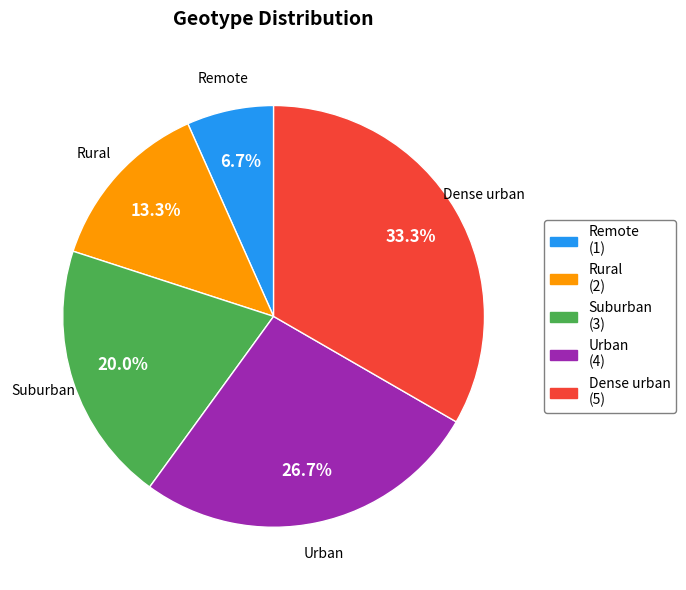

What percentage is the Remote slice, to the nearest percent?

7%